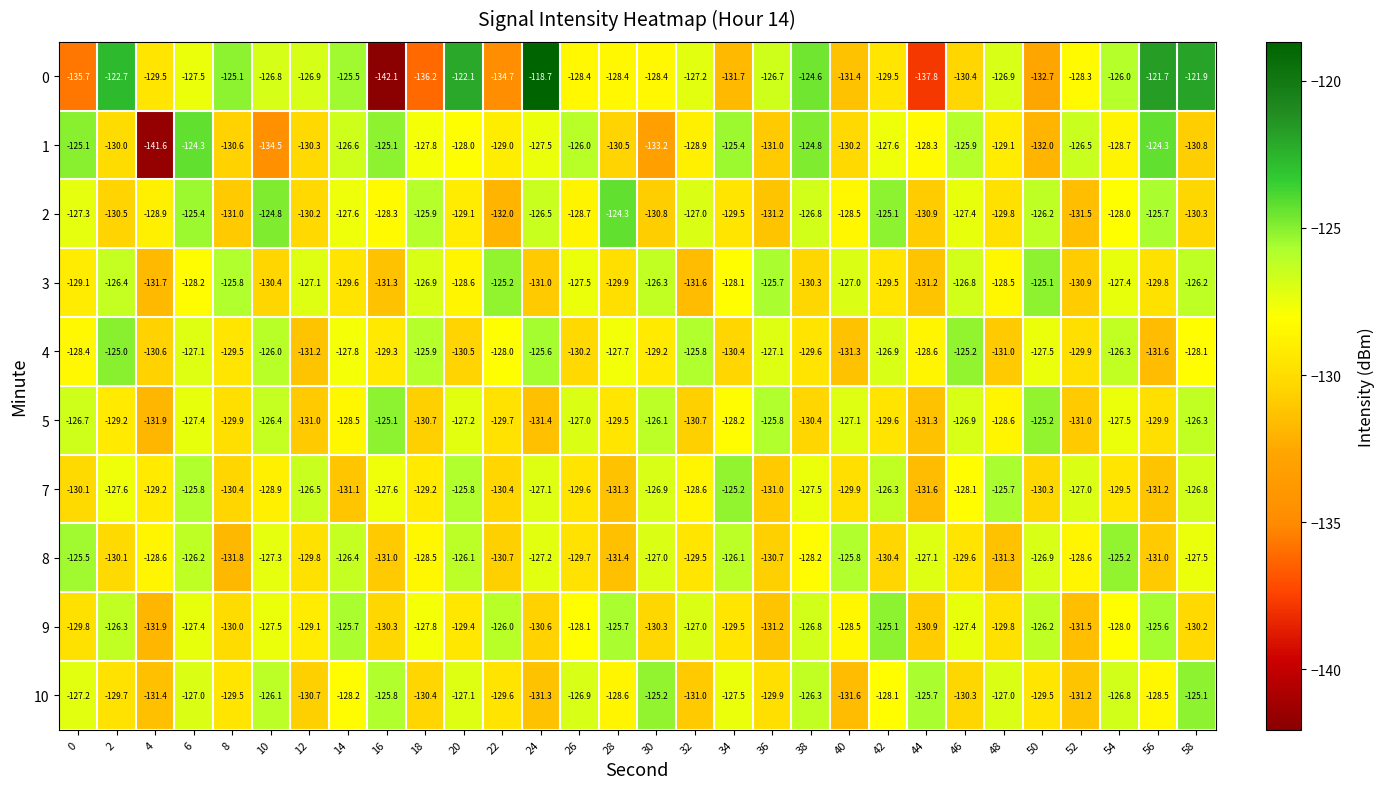

At how many categories does at least one series exceed -128?

29